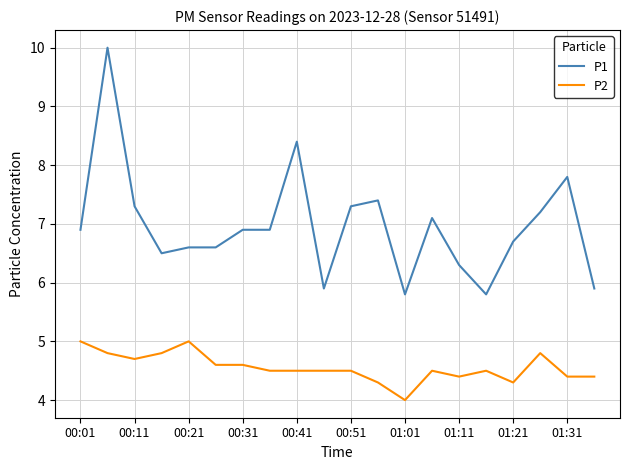

Which series has the largest total across all categories?

P1